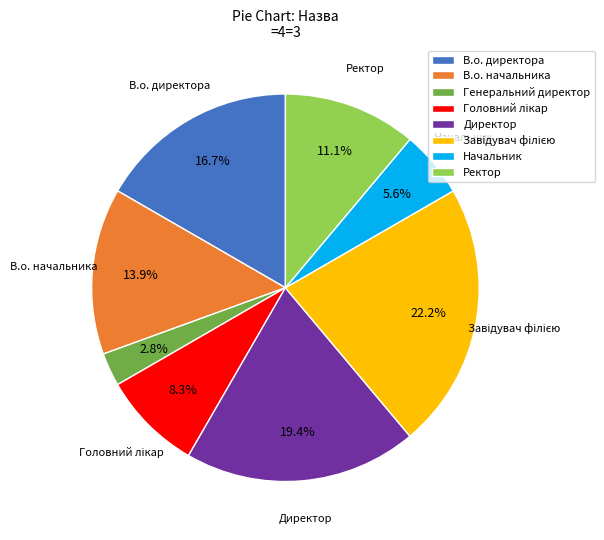

Does В.о. начальника account for over 50% of the chart?

No